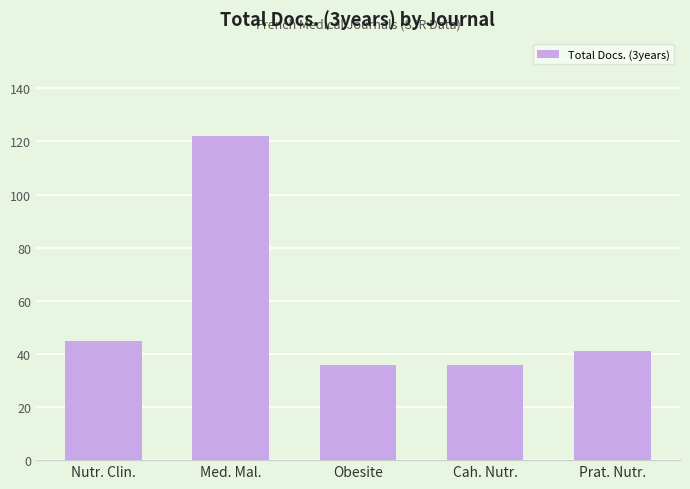

How many categories are shown in the chart?

5